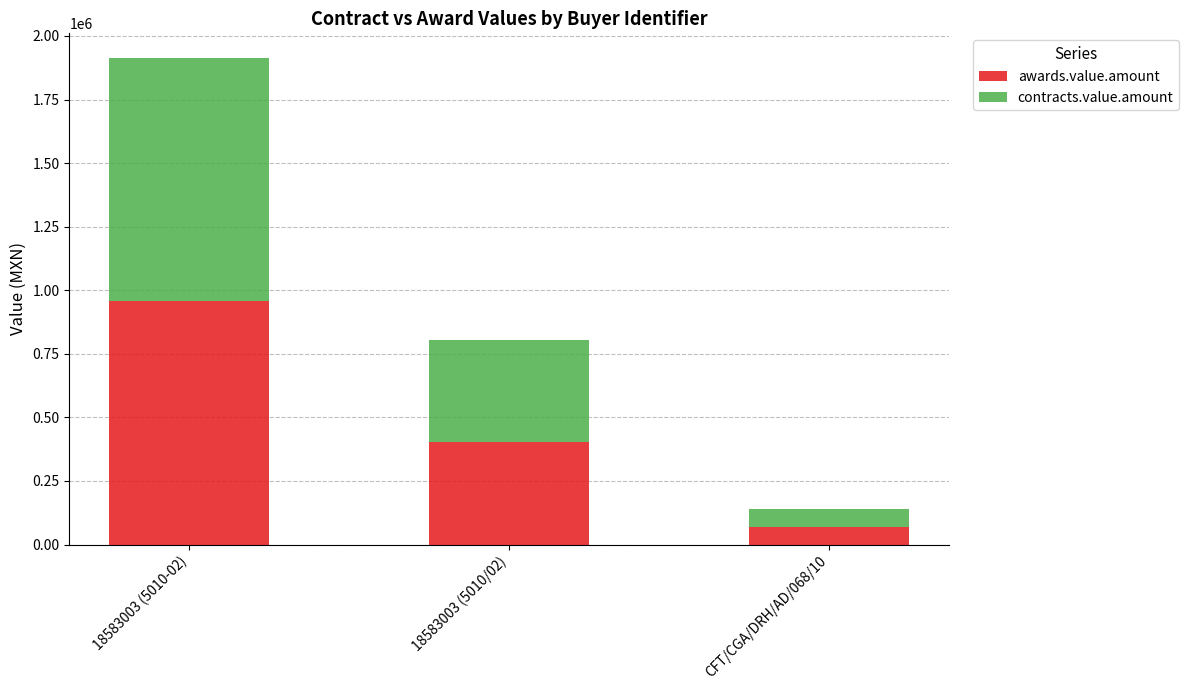

Reading right to left, transcribe the values for awards.value.amount.

69600	402000	957270